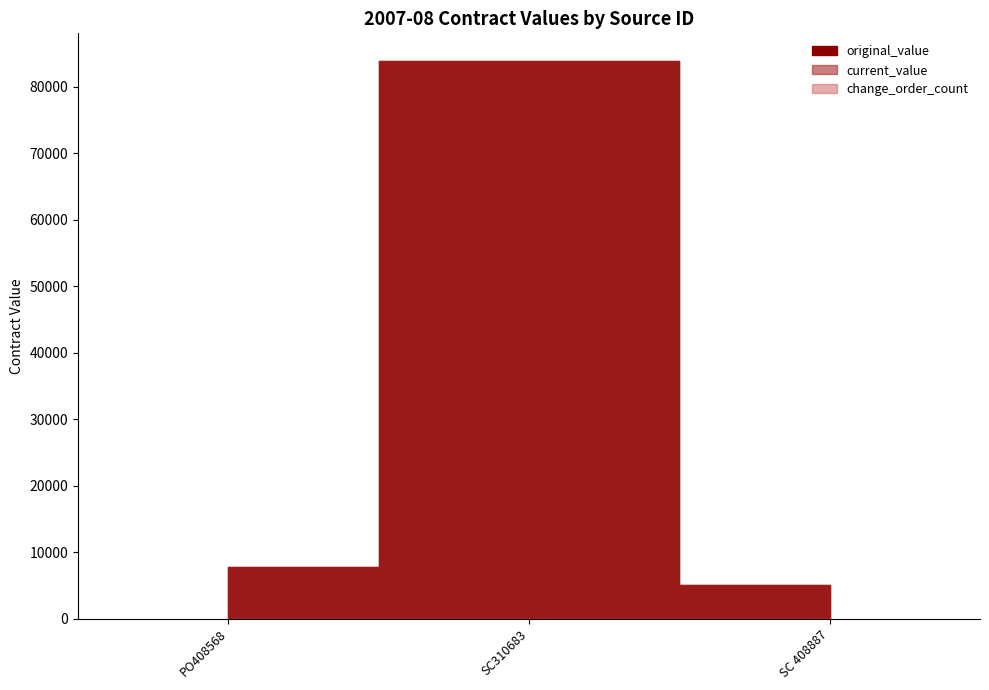

List the labels in order of current_value value, smallest first.

SC 408887, PO408568, SC310683